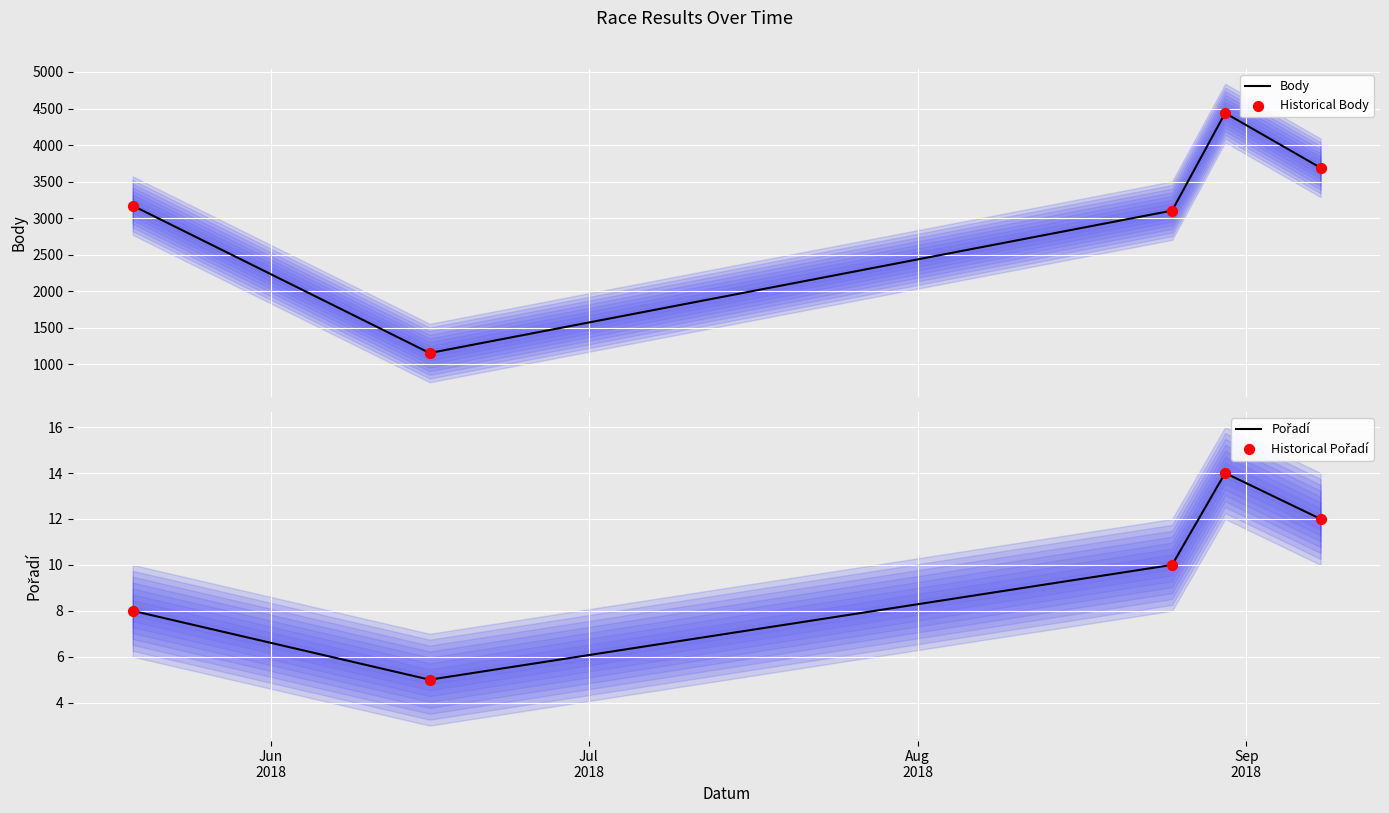

Which series has the widest spread of Y values?

Body